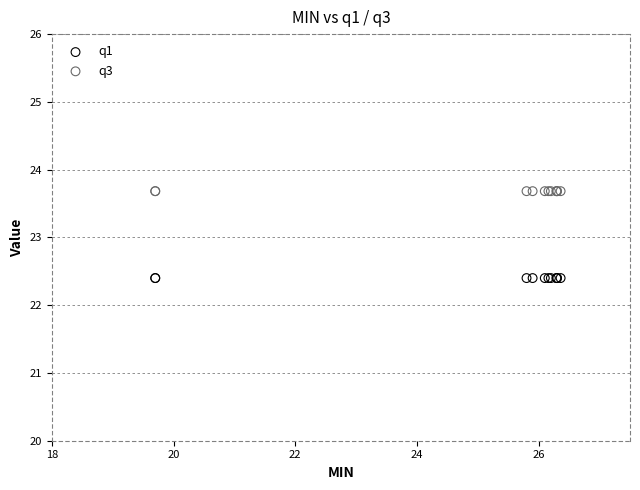

What are all the series names shown in the legend?

q1, q3